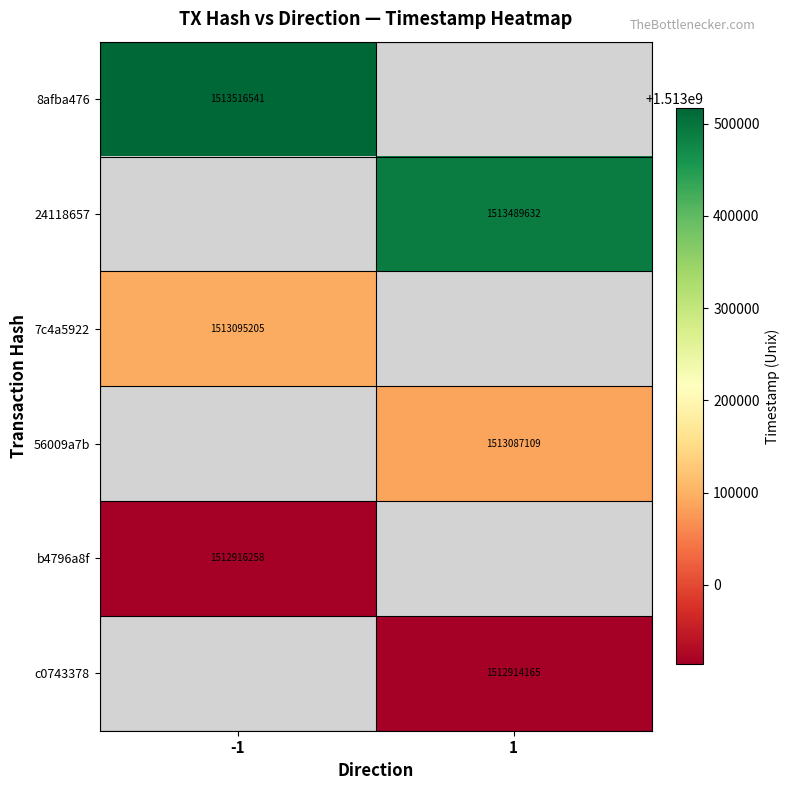

True or false: 8afba476 has a value of 1513516541 at -1.

True